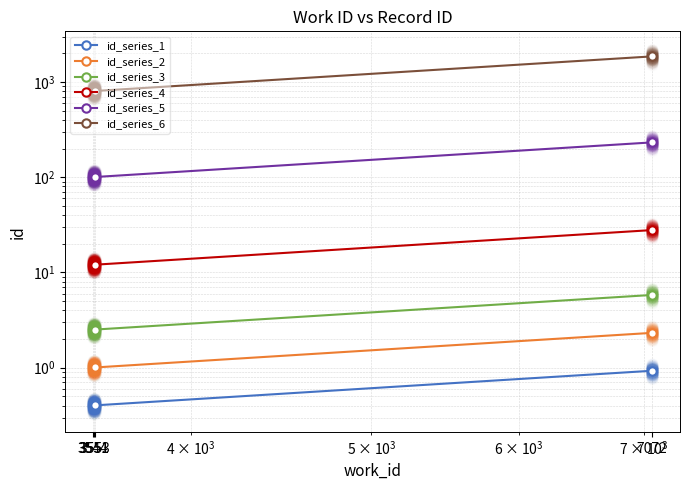

How many lines are shown in the chart?

6